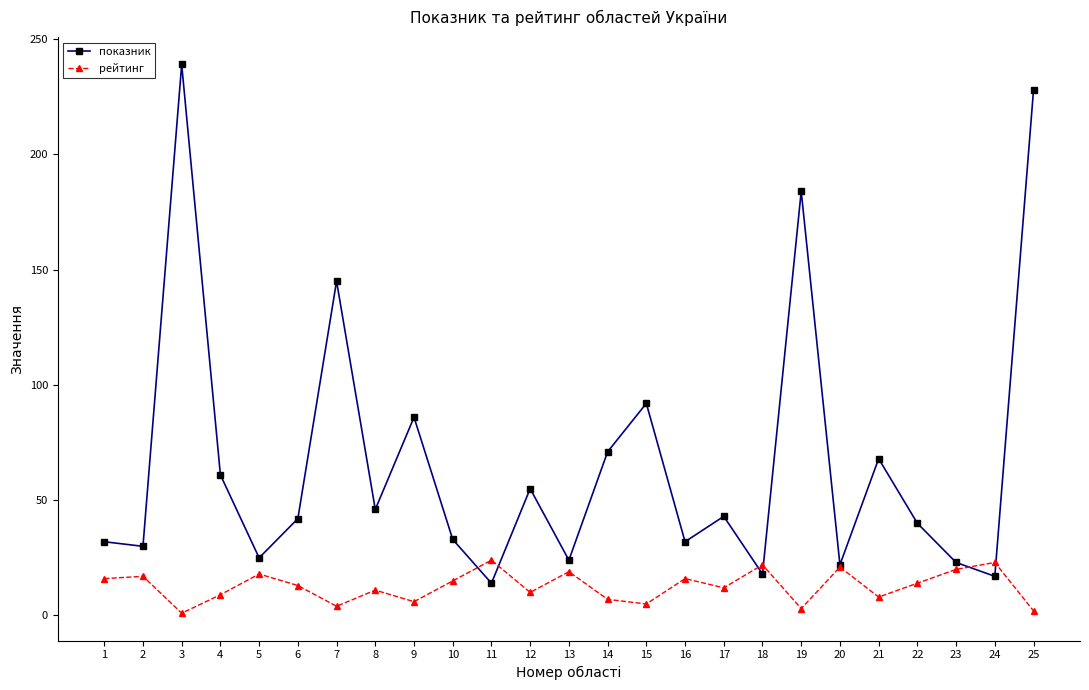

Which series has the widest spread of values?

показник